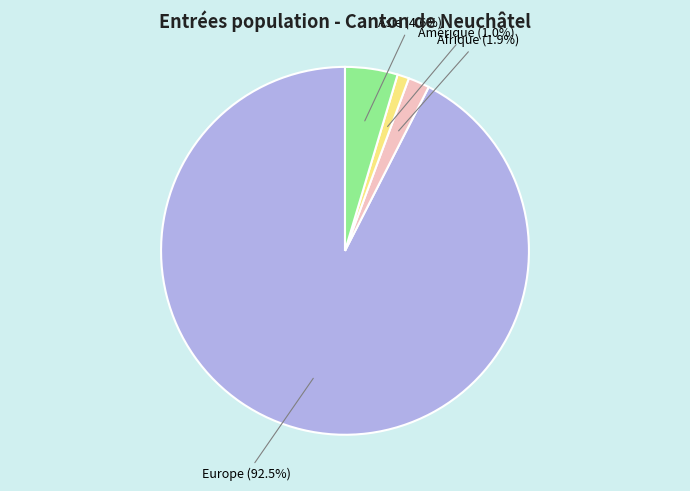

Is there a majority slice in this chart?

Yes